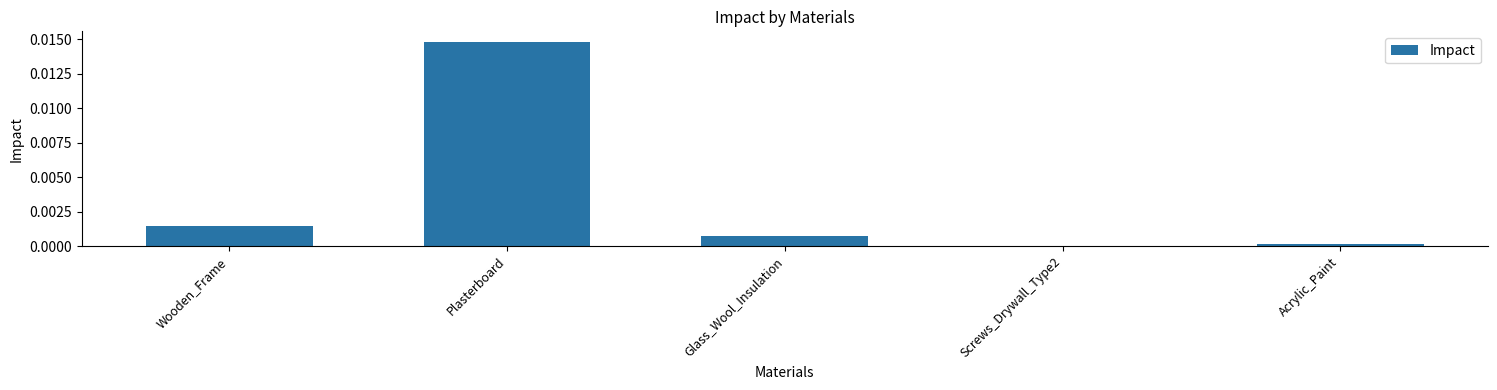

Is it true that the value at Glass_Wool_Insulation is 0.0?

True